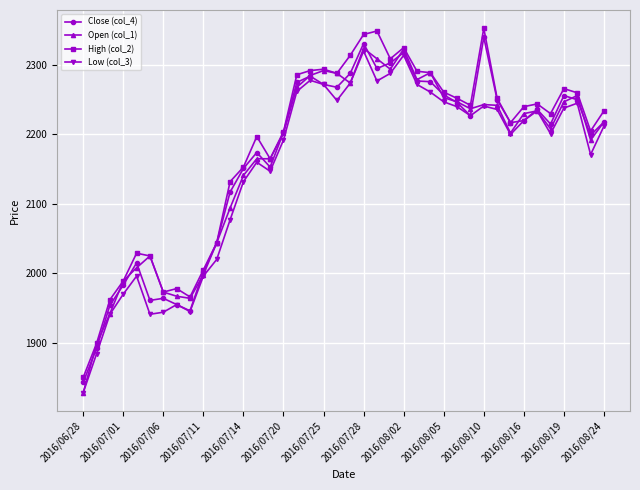

What is the minimum value for High (col_2)?

1850